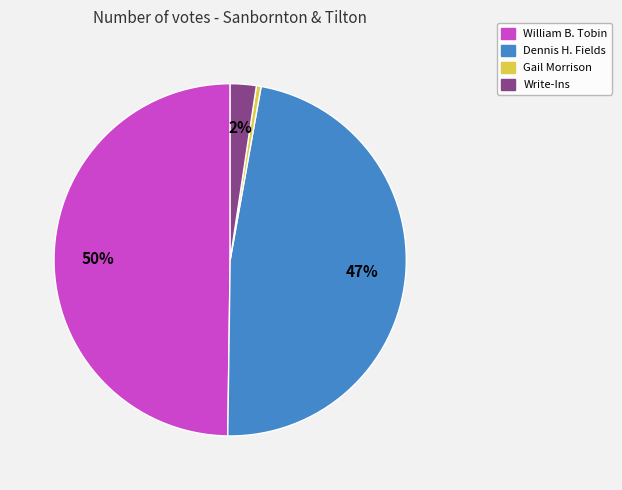

To the nearest percent, what is the average slice percentage?

25%